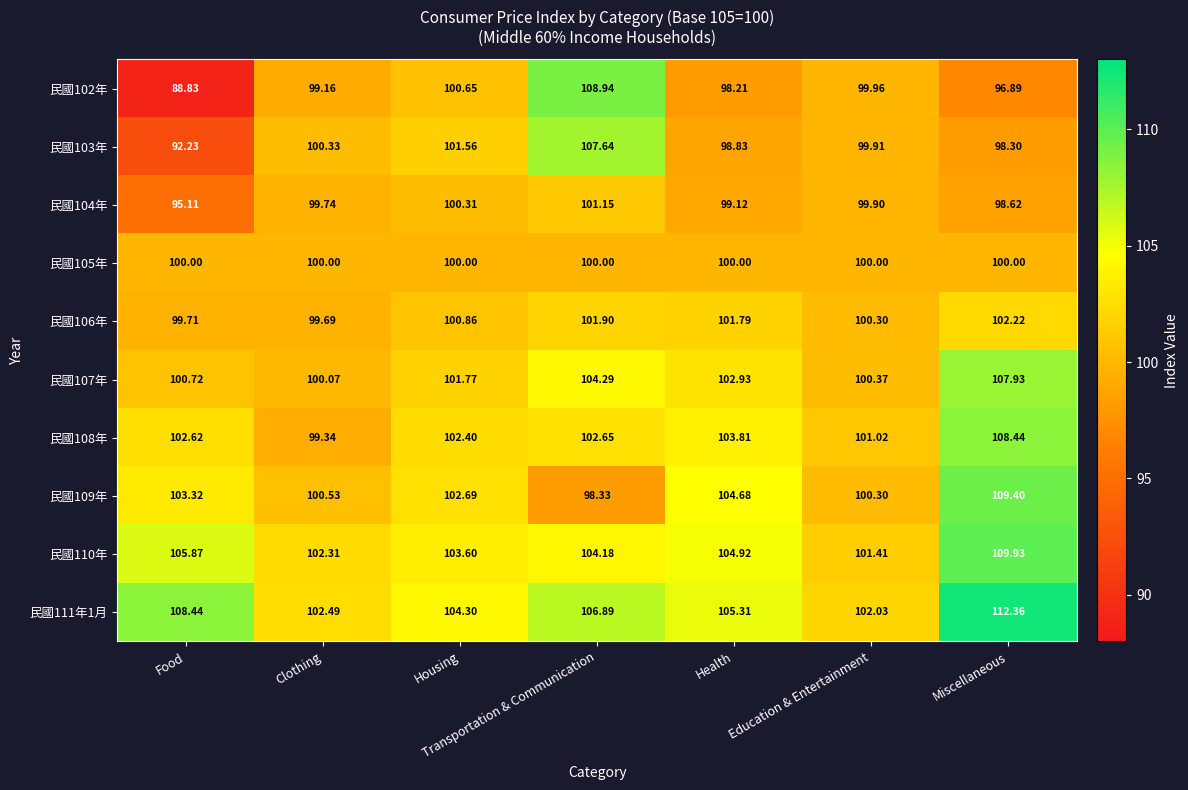

At which category does the chart reach its minimum across all series?

Food